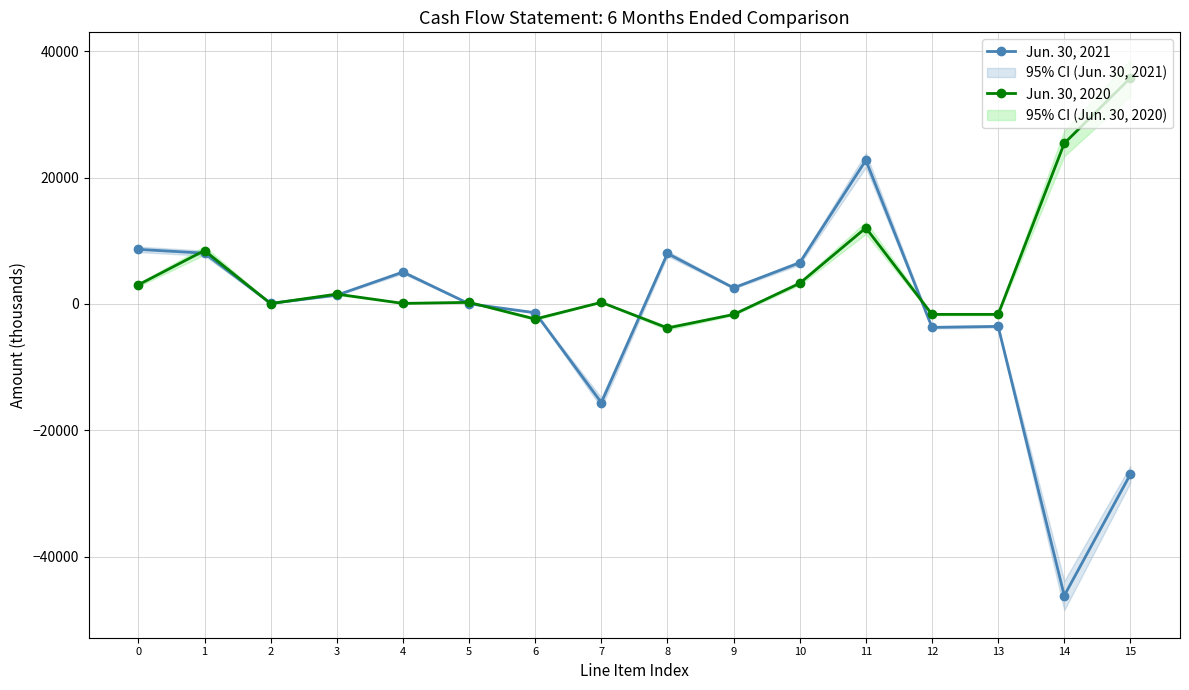

At how many categories does at least one series exceed -8207?

16